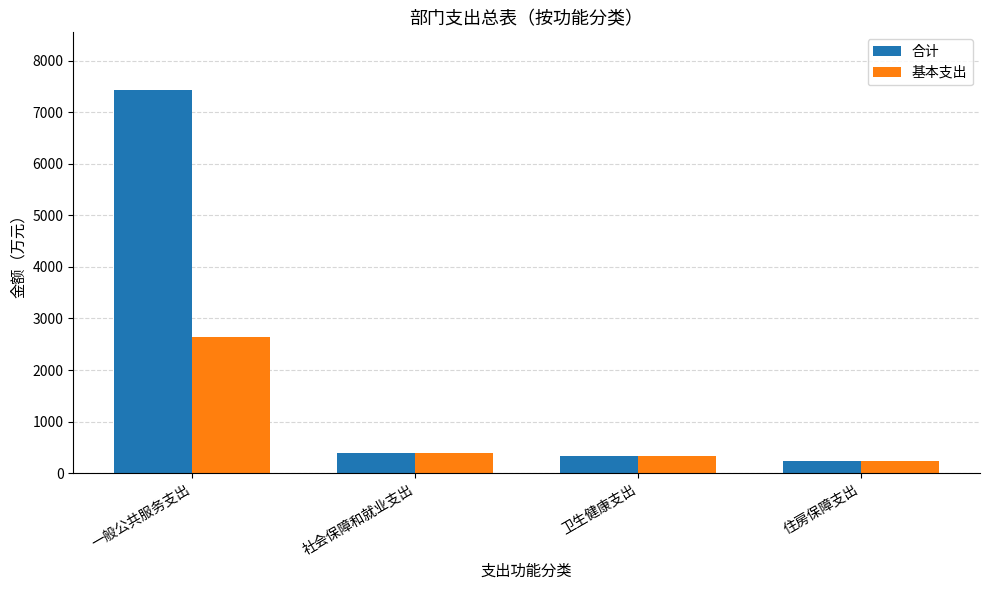

Rank the series by their maximum value, from lowest to highest.

基本支出, 合计